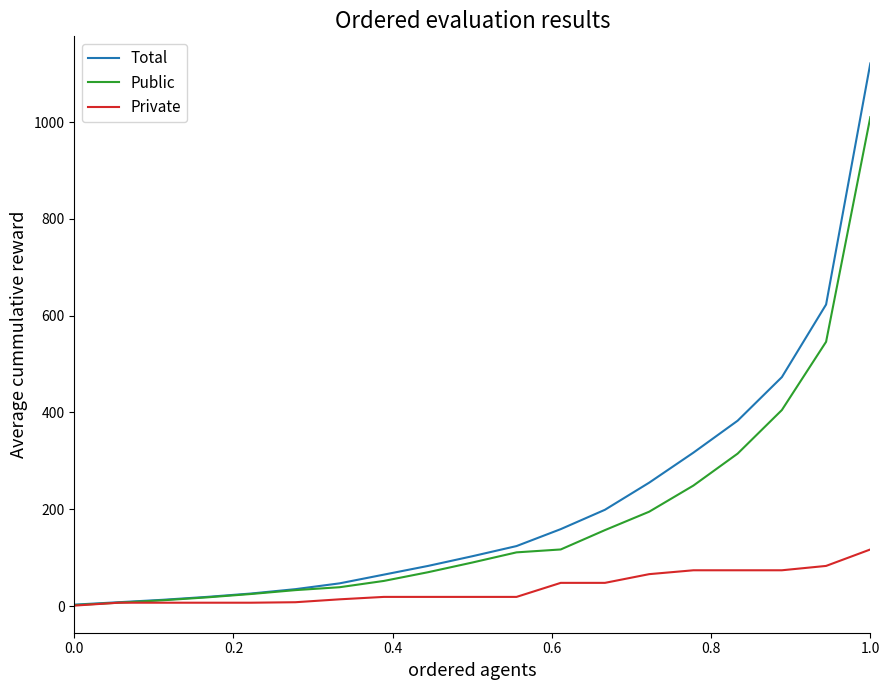

Which series has the widest spread of values?

Total